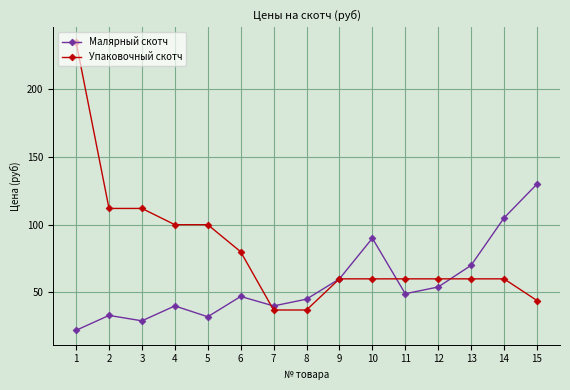

Which label corresponds to the largest value in the chart?

1